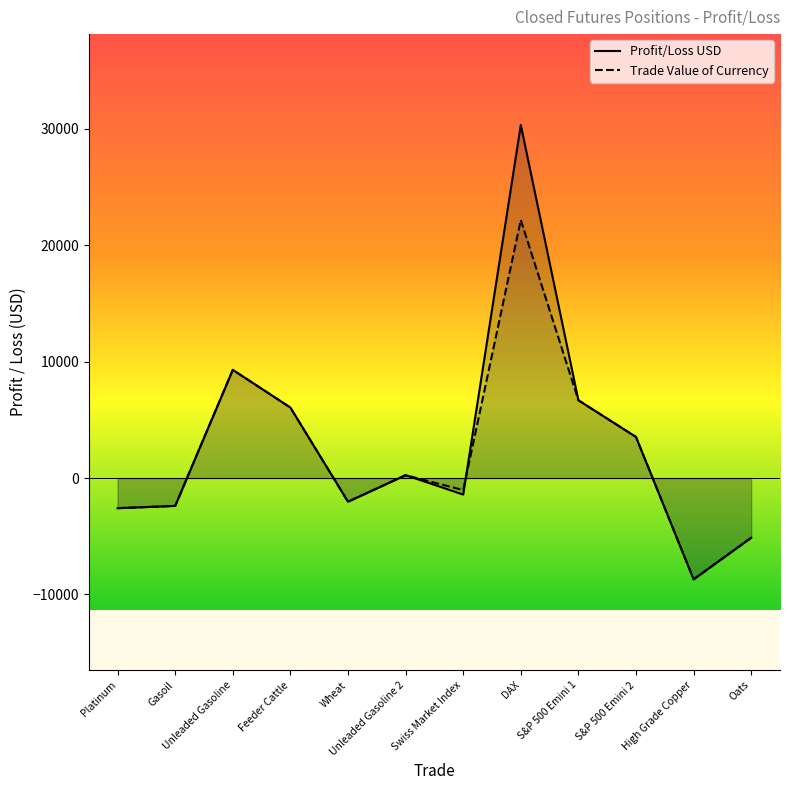

How many values in Profit/Loss USD are above zero?

6